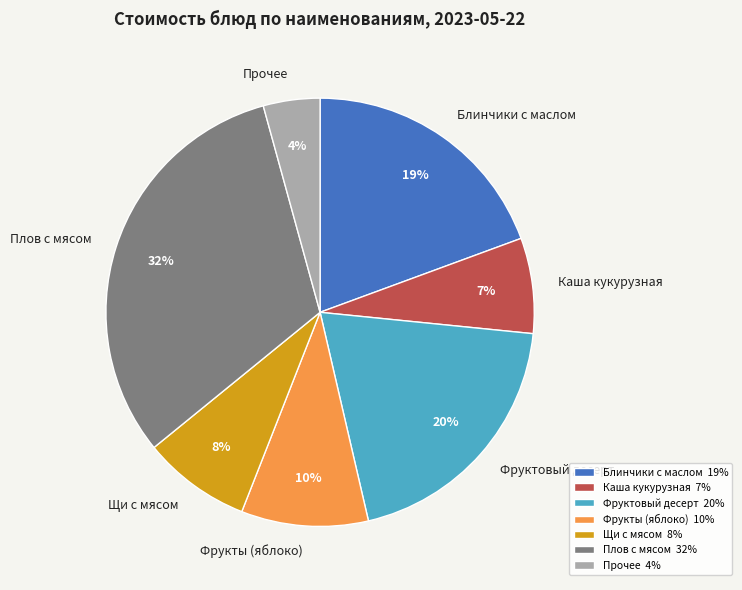

Combined, do Каша кукурузная and Щи с мясом account for over 50%?

No